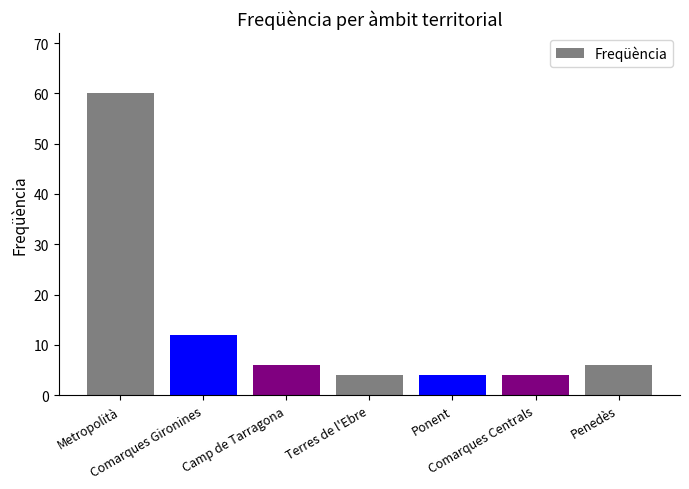

The value at Metropolità is 88. True or false?

False